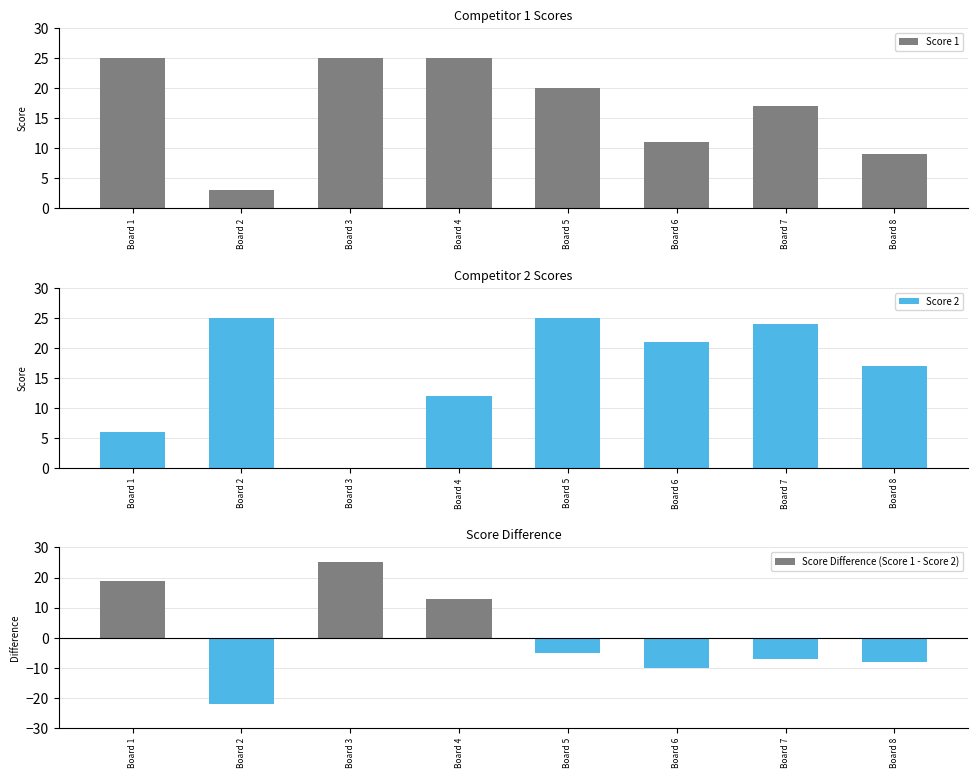

What is the spread (max minus min) of values at Board 8?

25